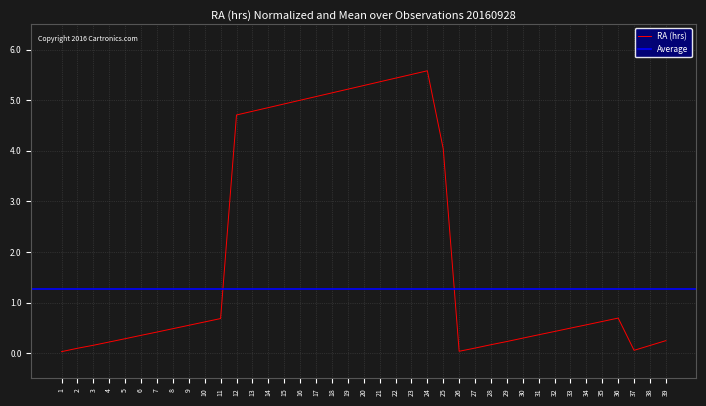

What is the sum of the values at 18 and 12?

9.9